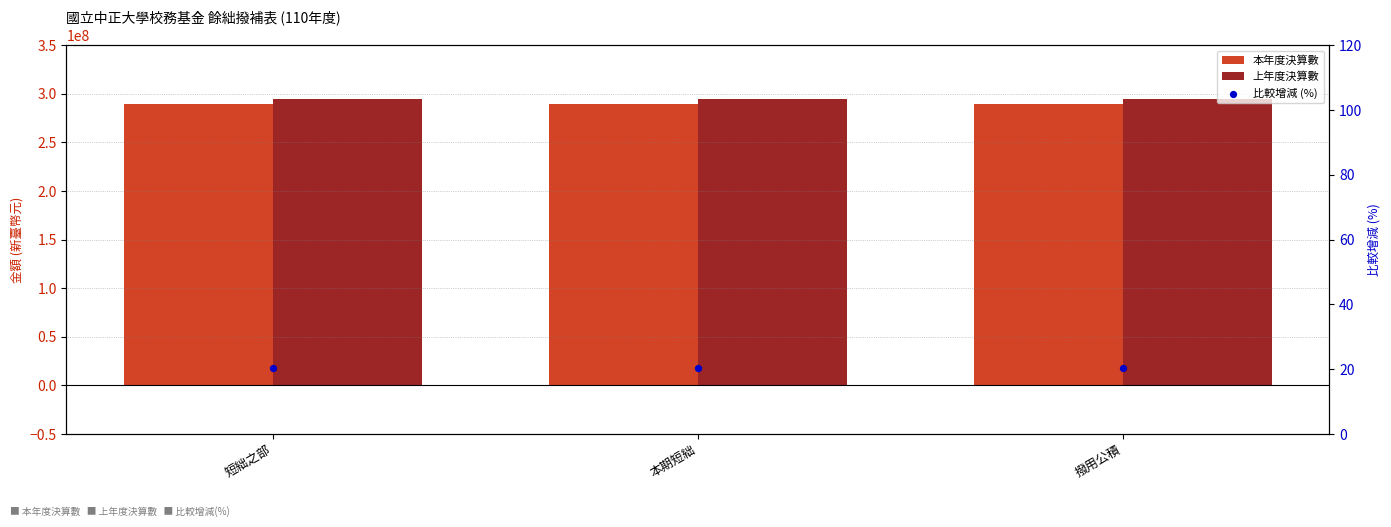

Which series reaches the minimum Y coordinate?

比較增減 (%)